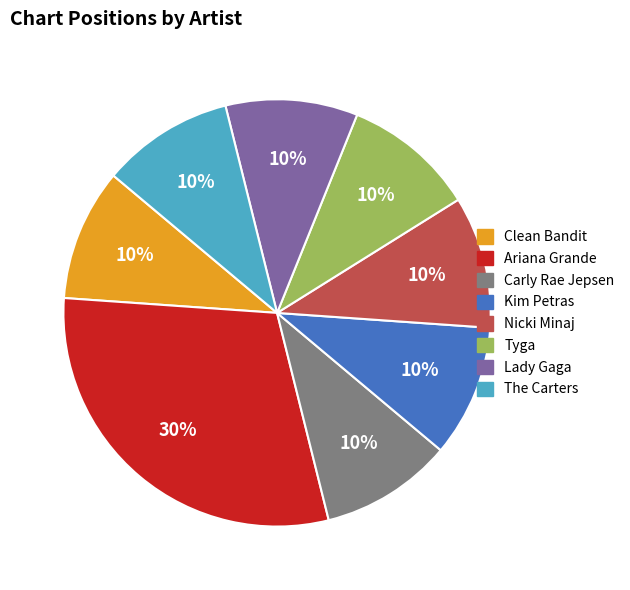

Is the sum of Clean Bandit and The Carters greater than half?

No